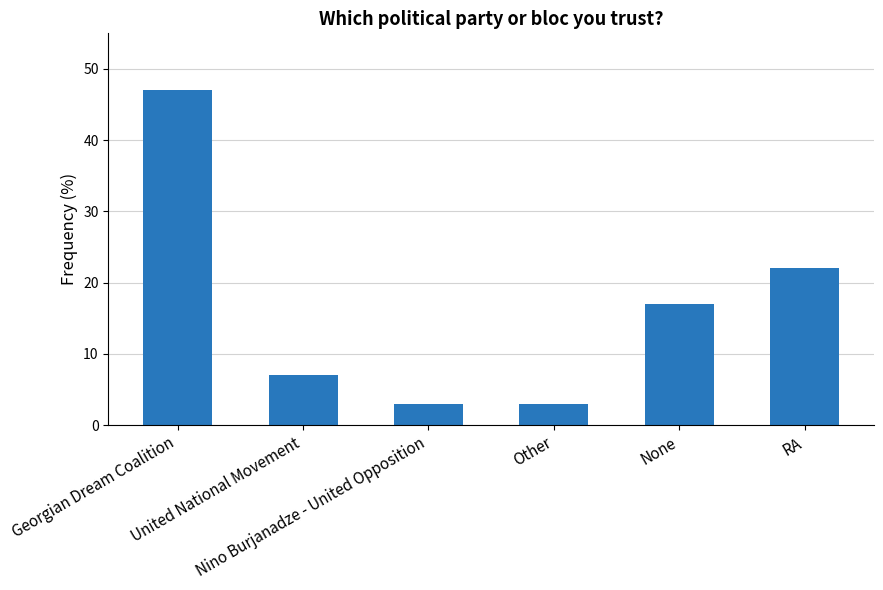

Reading left to right, what are all the values shown in this chart?

47	7	3	3	17	22